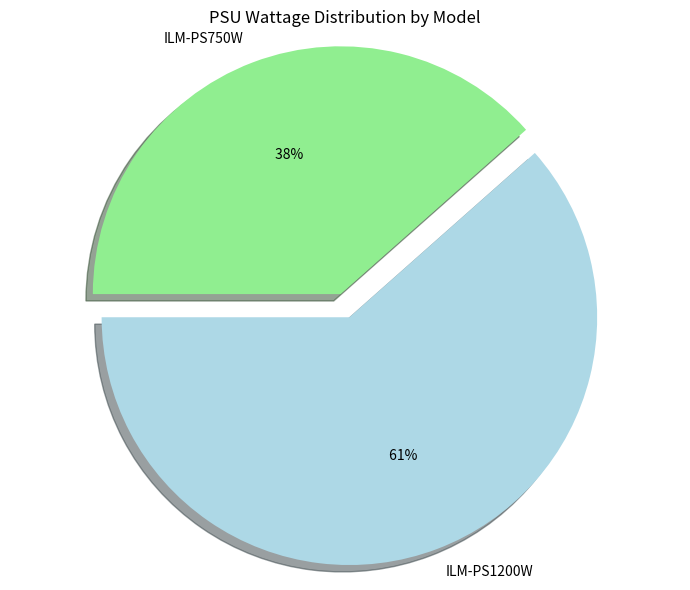

The ILM-PS1200W slice represents 47% of the pie. True or false?

False